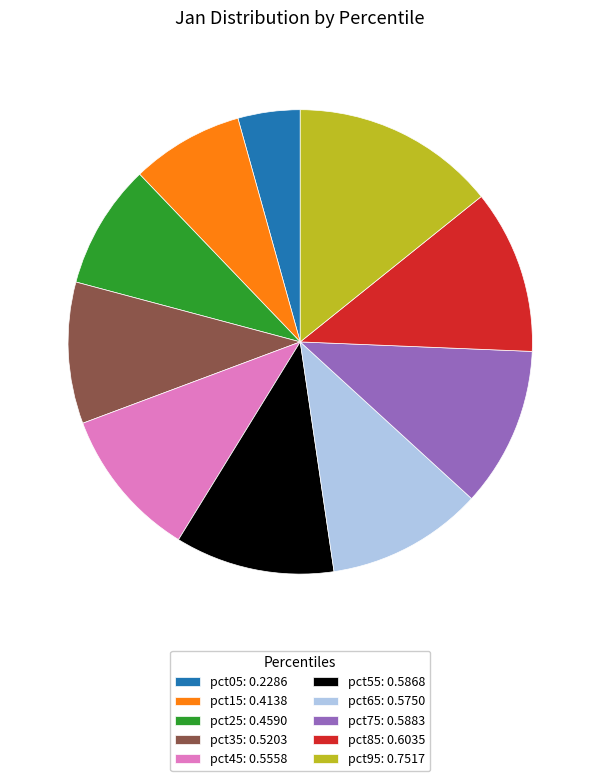

The pct35: 0.5203 slice represents 3% of the pie. True or false?

False